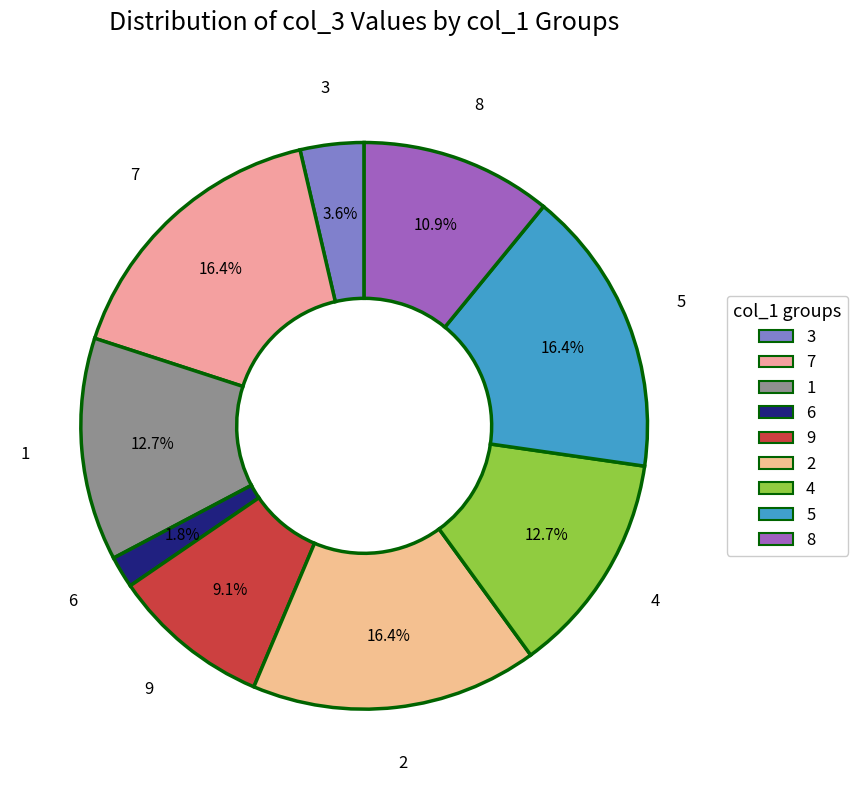

What is the smallest slice in the pie chart?

6